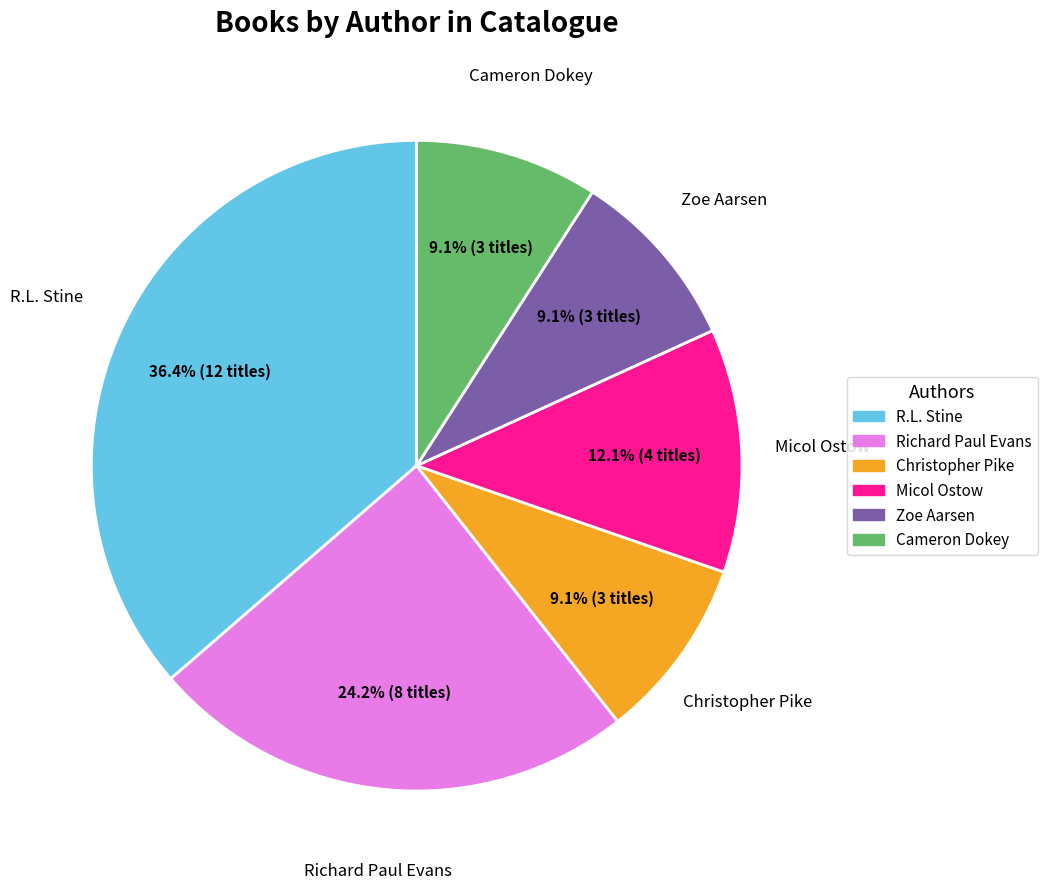

Is there a majority slice in this chart?

No